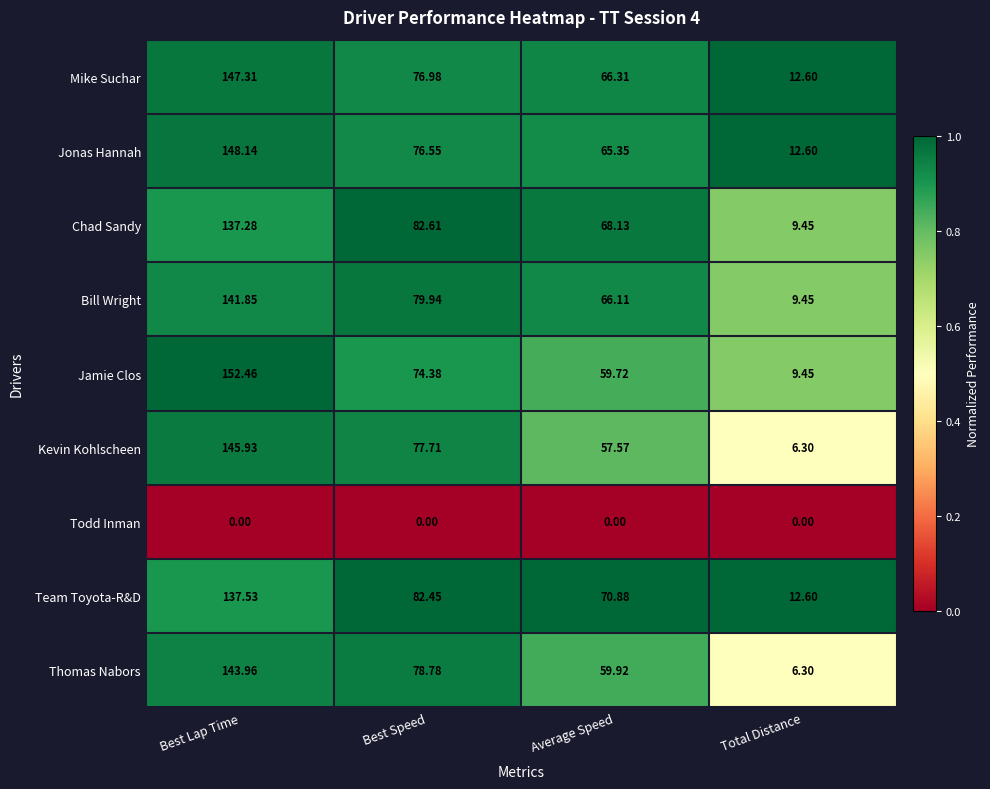

At which label does Mike Suchar reach its minimum?

Total Distance